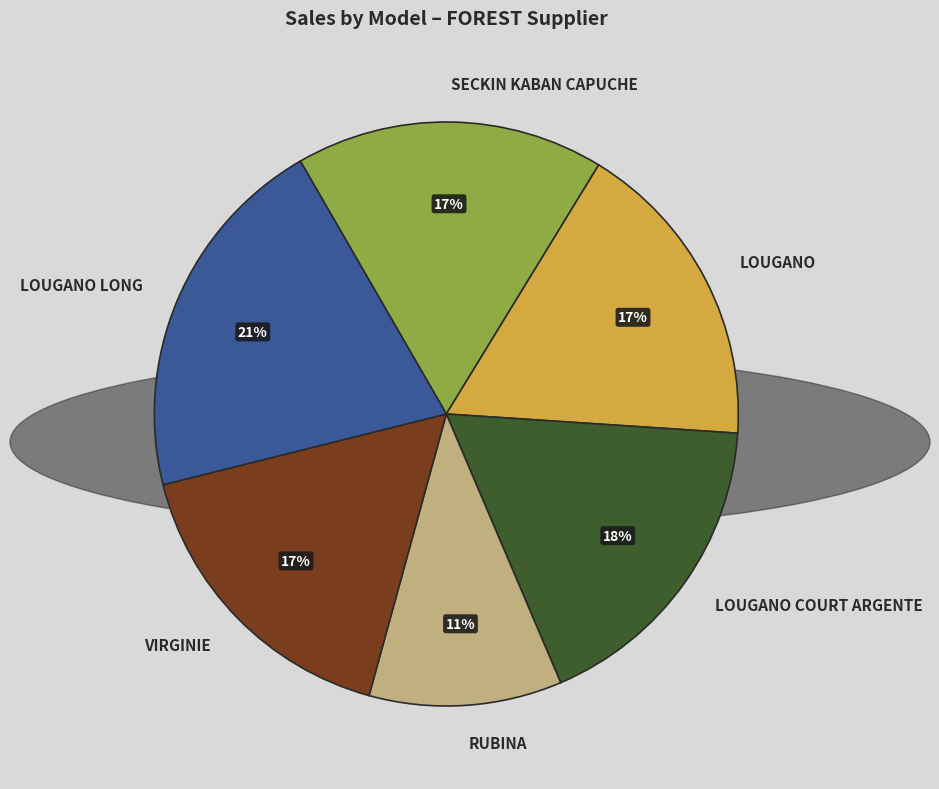

How many slices are in this pie chart?

6